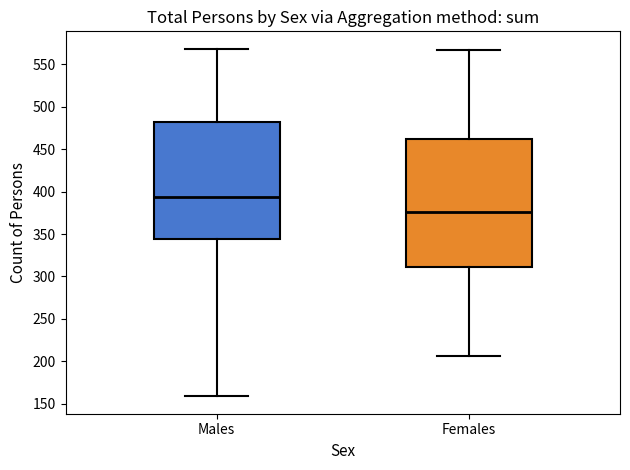

Reading left to right, read every box against the y-axis: the position of its median line, the range the box covers, and the ends of its whiskers. The values are not printed on the chart, so give them approximately, as read against the axis.

Males: median 395, box 345 to 480, whiskers 160 to 570
Females: median 375, box 310 to 460, whiskers 205 to 565